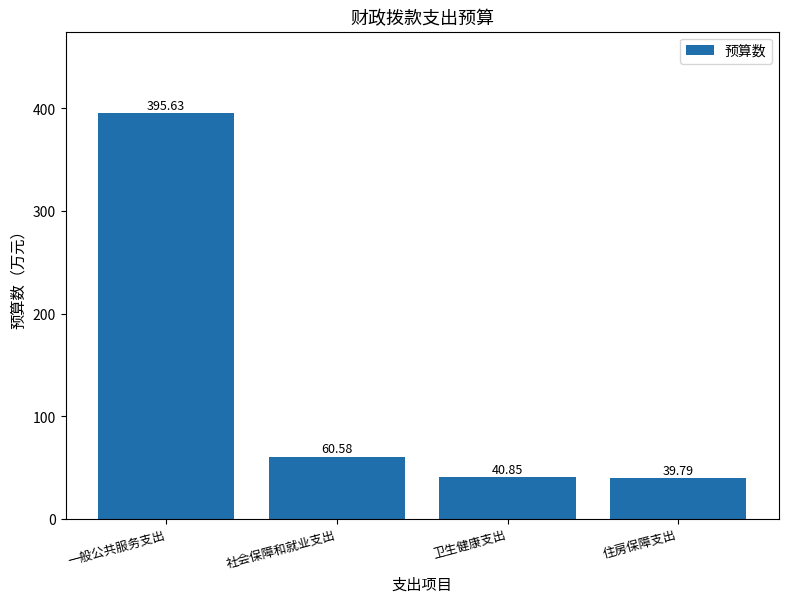

How many data points does each series have?

4